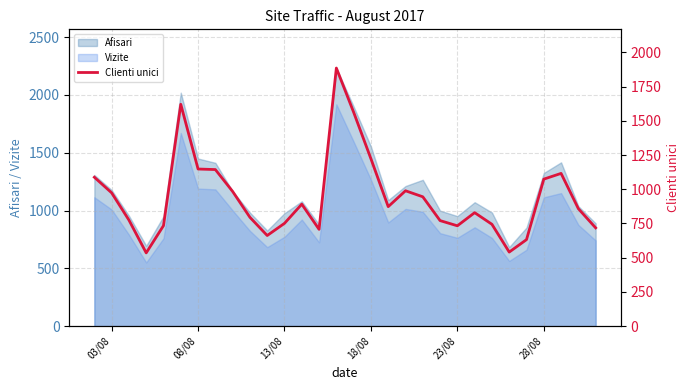

The value of Afisari at 28/08 is 862. True or false?

False